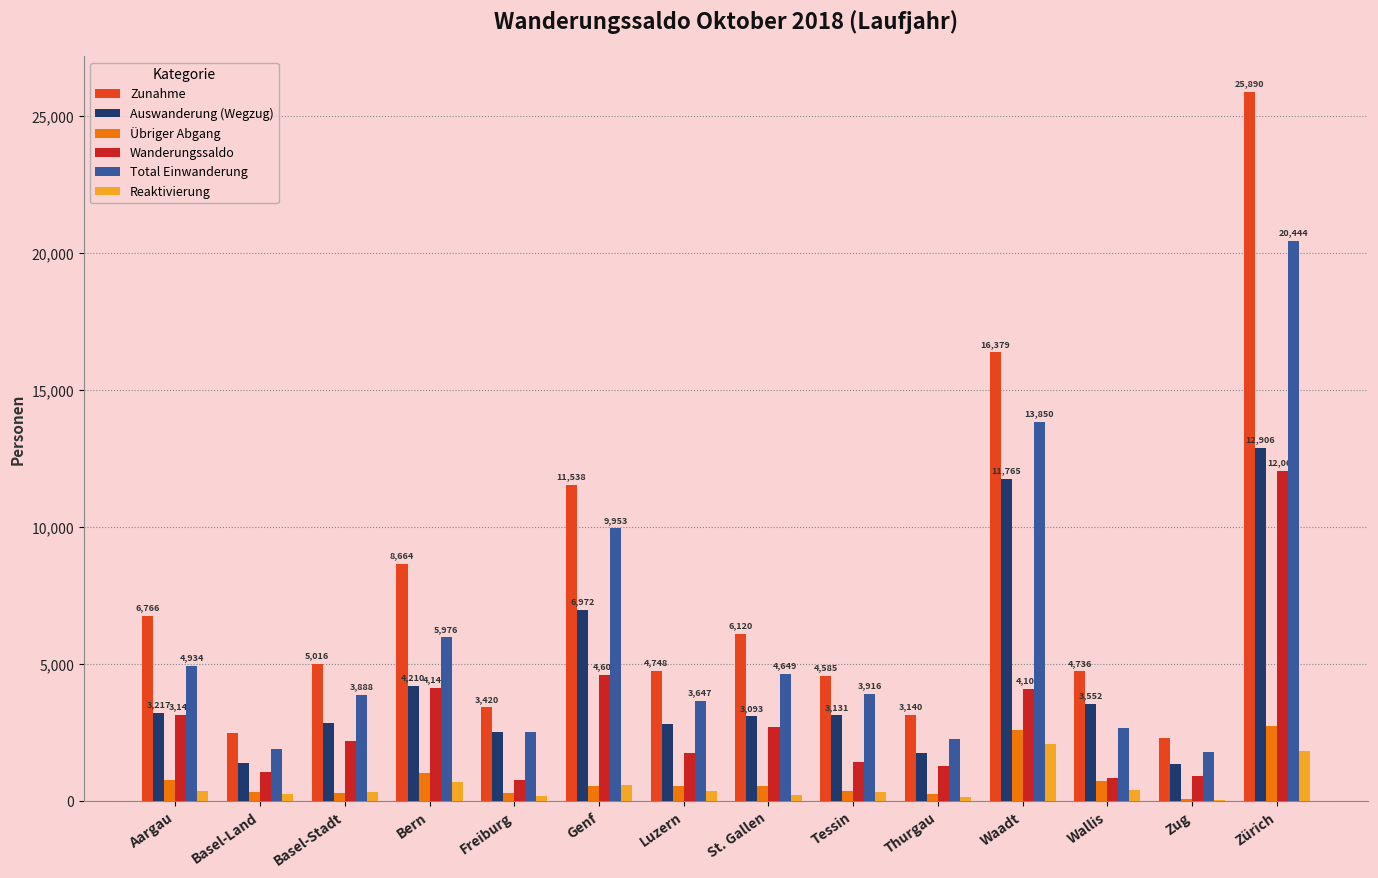

What are all the series names shown in the legend?

Zunahme, Auswanderung (Wegzug), Übriger Abgang, Wanderungssaldo, Total Einwanderung, Reaktivierung